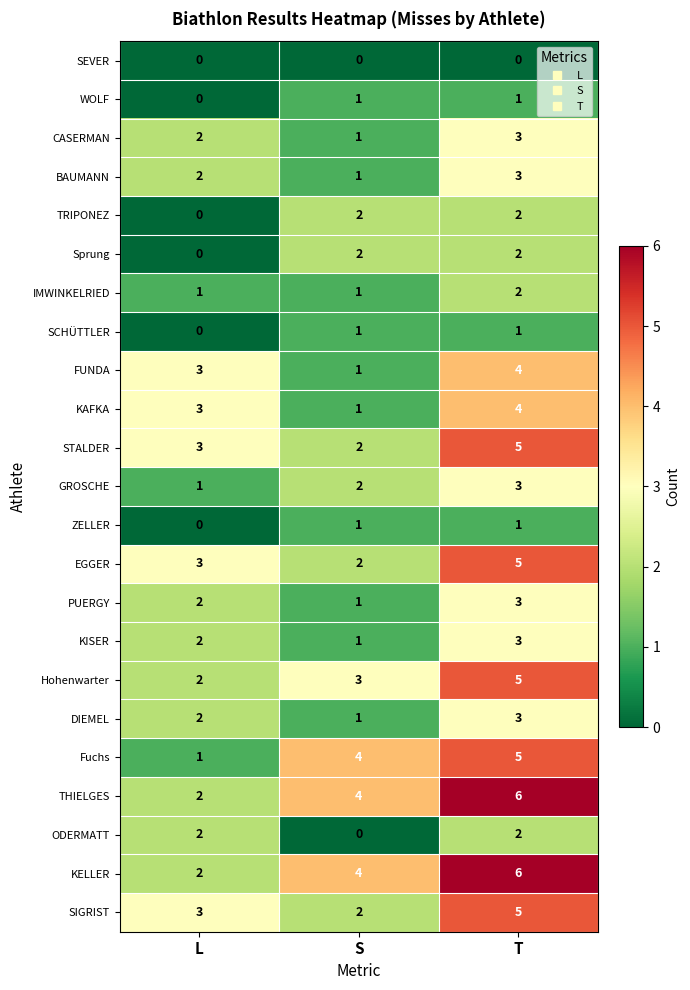

List the labels in order of KAFKA value, smallest first.

S, L, T